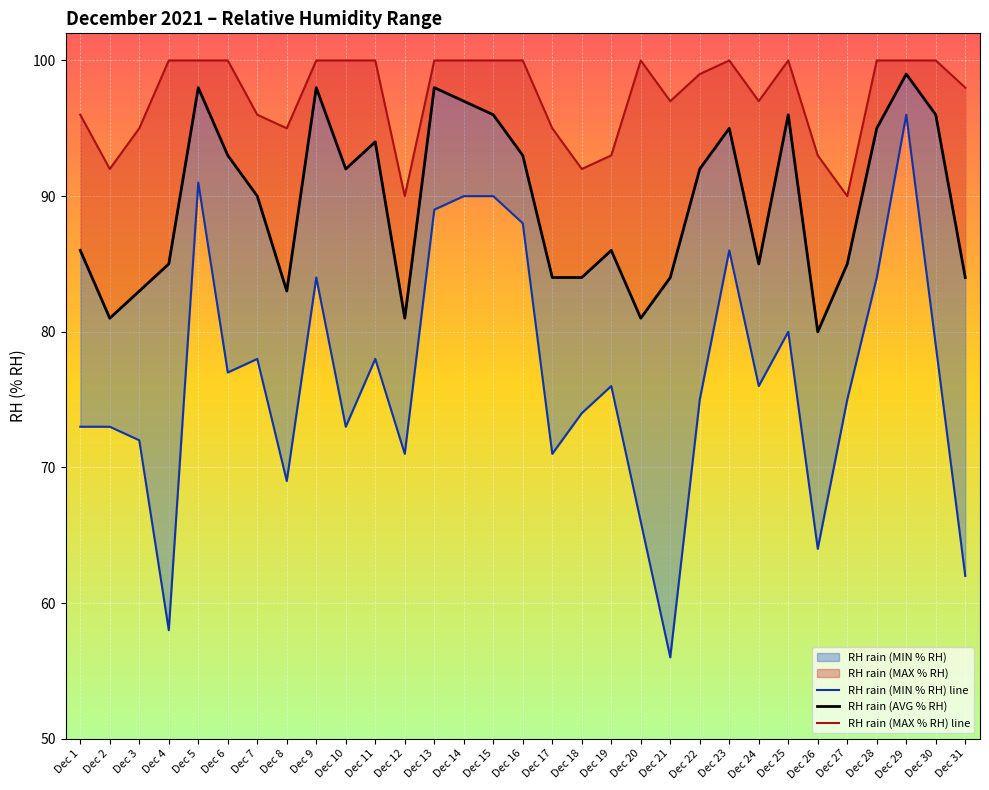

How many values in the RH rain (MIN % RH) line series are below 76?

15